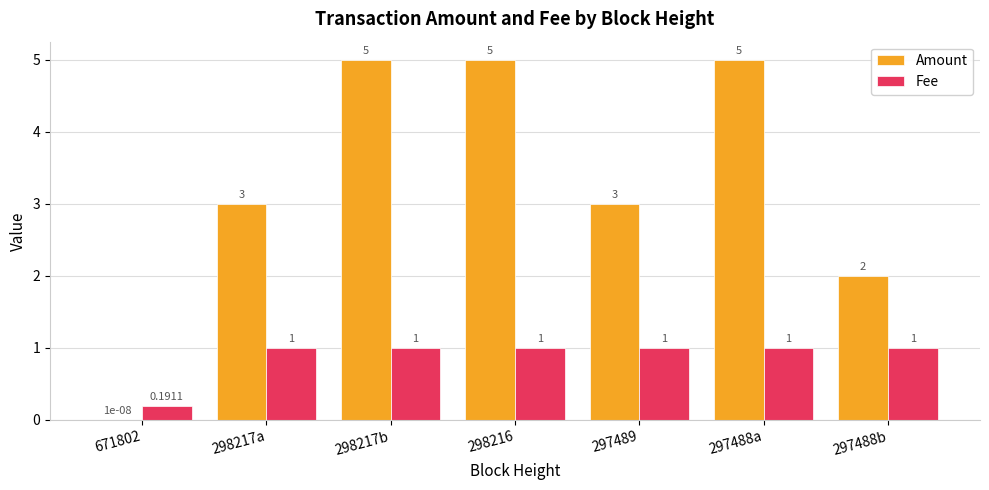

What is the total value across all series at 298216?

6.0